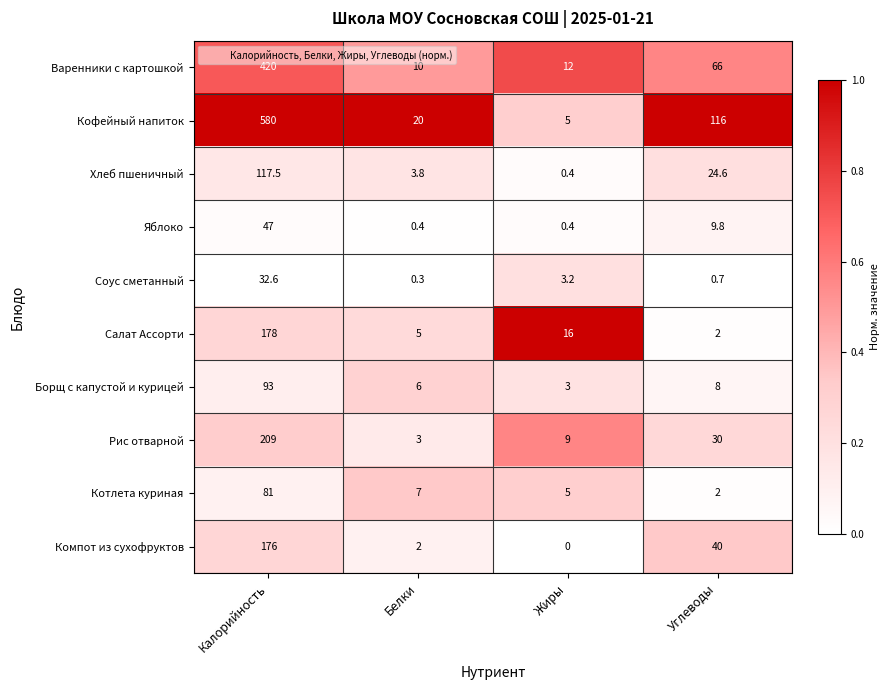

List the series in order of their peak value, lowest first.

Соус сметанный, Яблоко, Котлета куриная, Борщ с капустой и курицей, Хлеб пшеничный, Компот из сухофруктов, Салат Ассорти, Рис отварной, Варенники с картошкой, Кофейный напиток